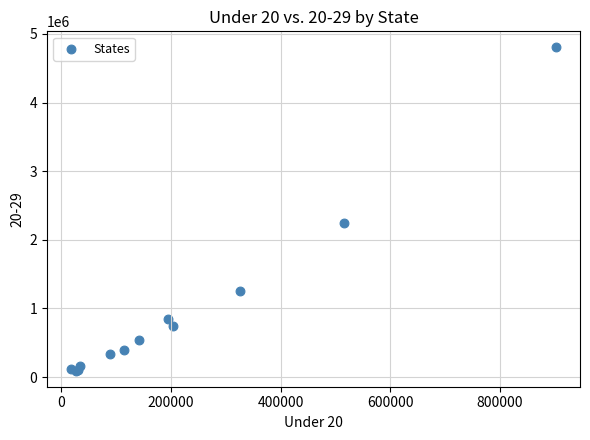

What Y value in the scatter plot is closest to 2448832?

2248928